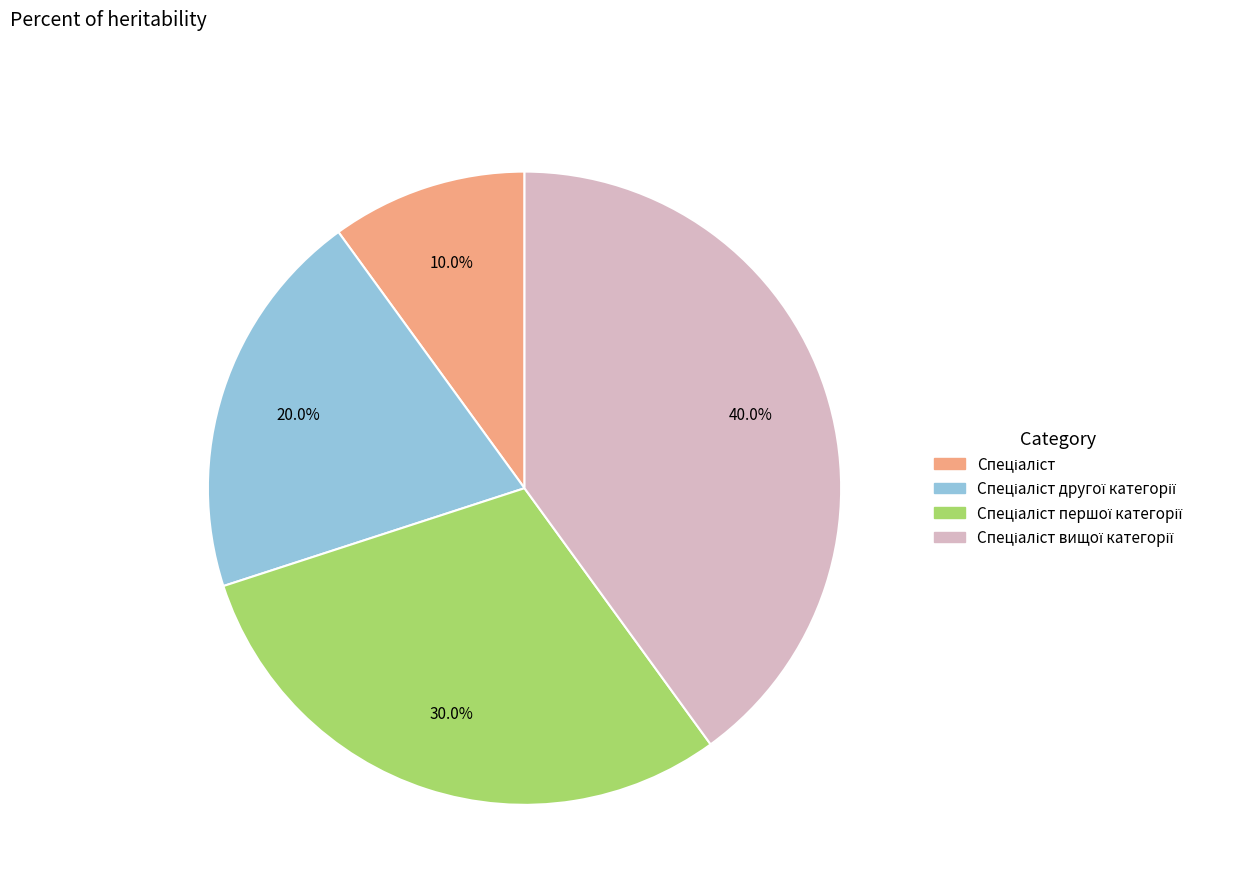

Does any single category account for the majority?

No